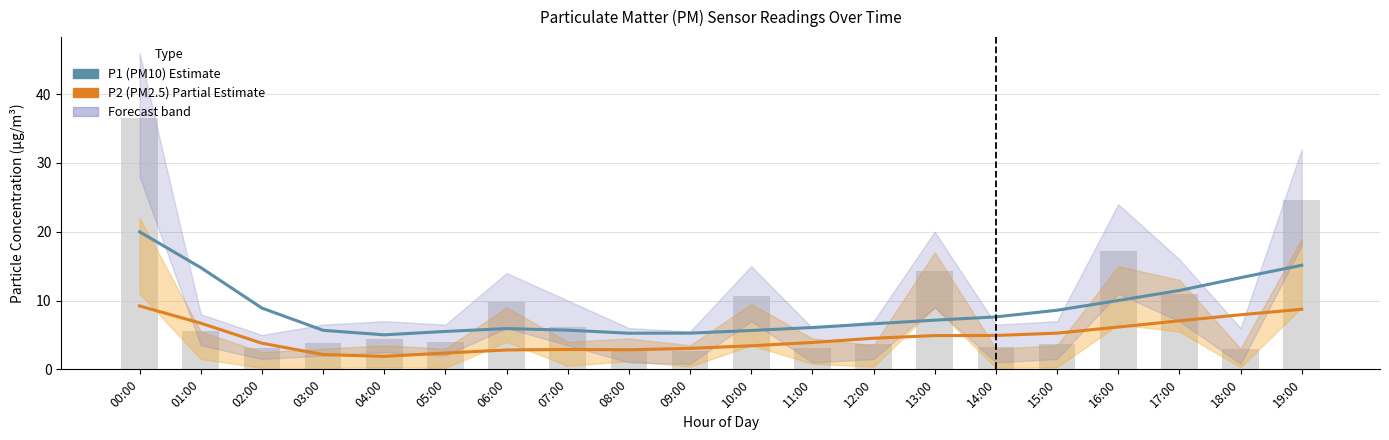

What is the sum of all P1 (PM10) estimate values?

173.7